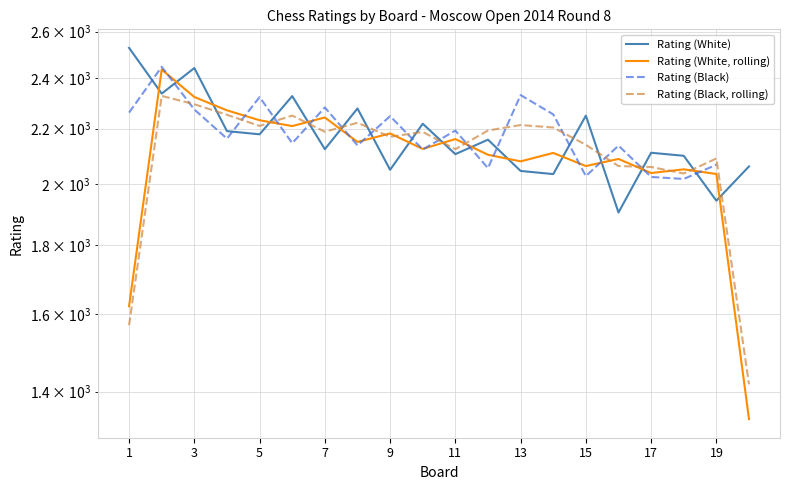

How many data points in Rating (White) are less than 2159?

10